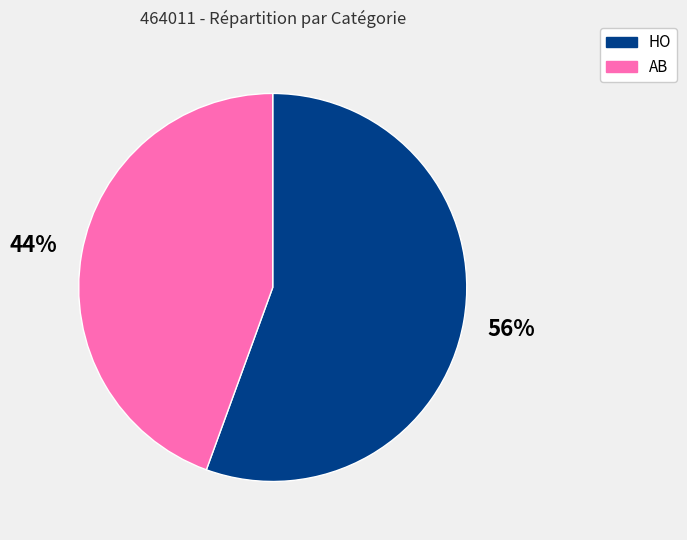

Do AB and HO together represent more than half of the pie?

Yes